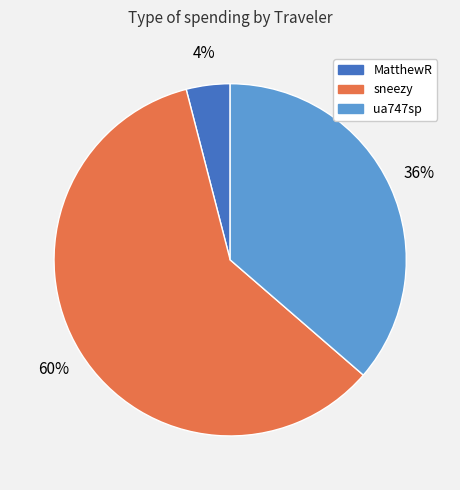

What percentage is the ua747sp slice, to the nearest percent?

36%